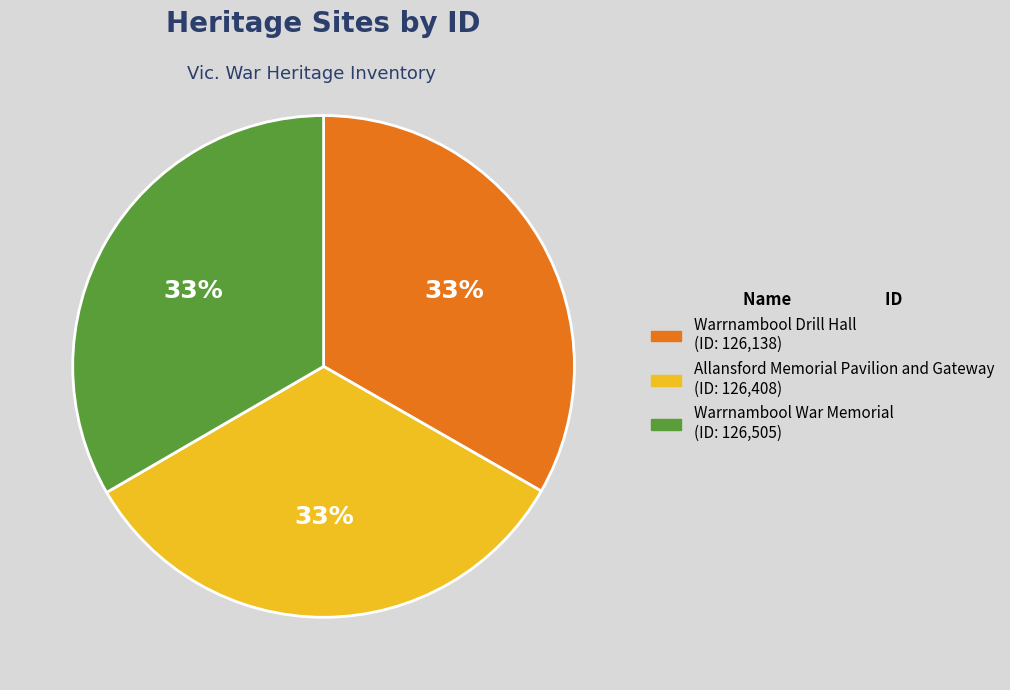

Does Warrnambool War Memorial account for over 50% of the chart?

No